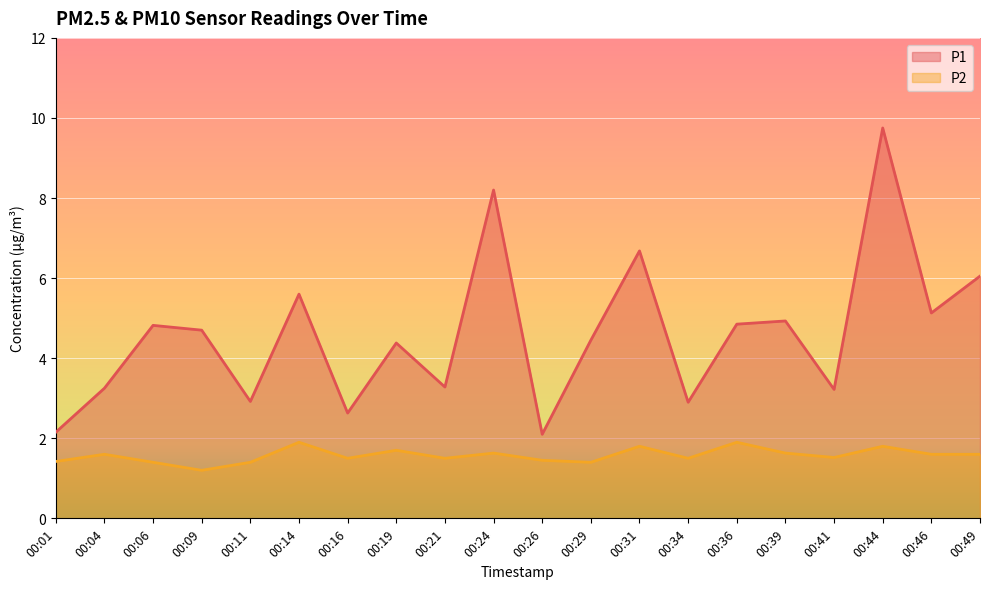

Where is P1 nearest to the value 5?

00:39